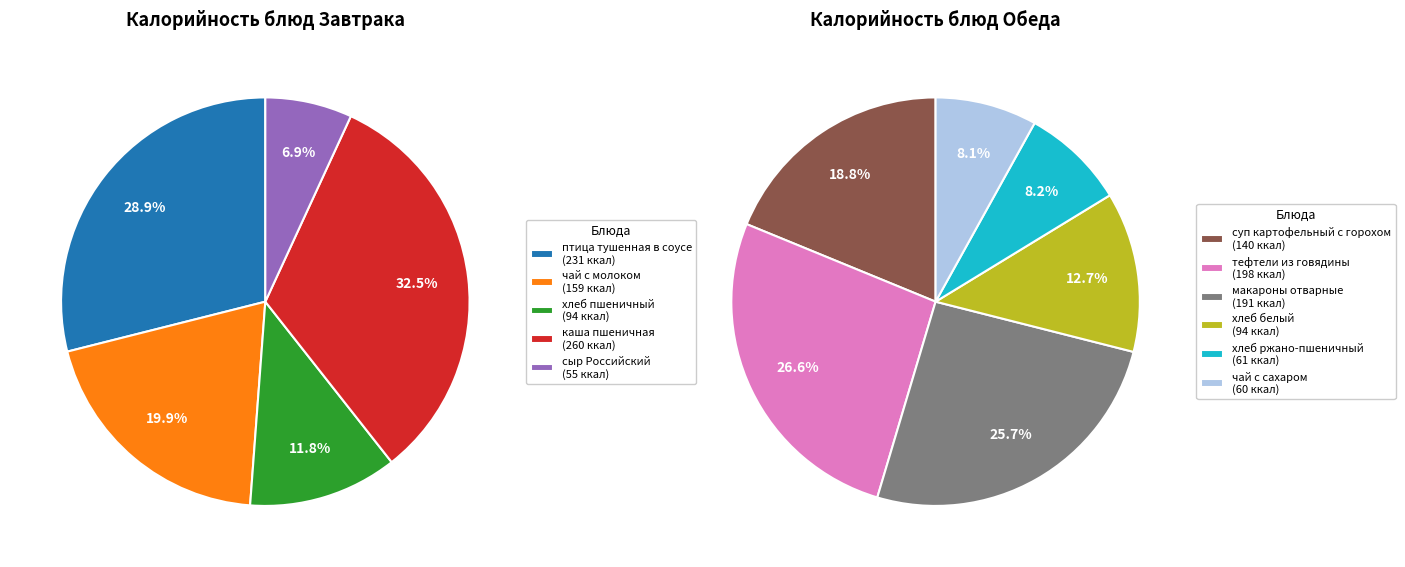

How many segments does this pie chart have?

11